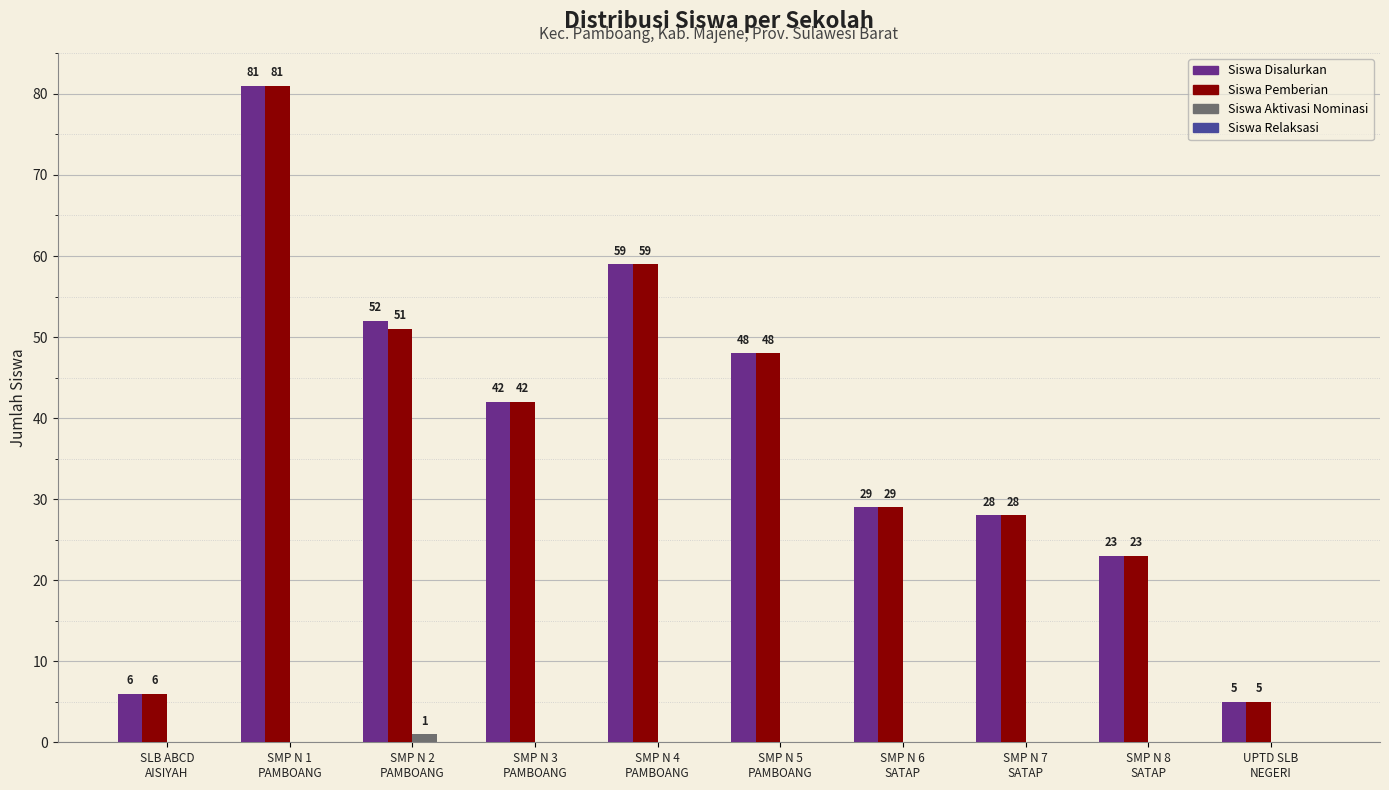

Are the bars grouped side by side (vs. stacked)?

Yes